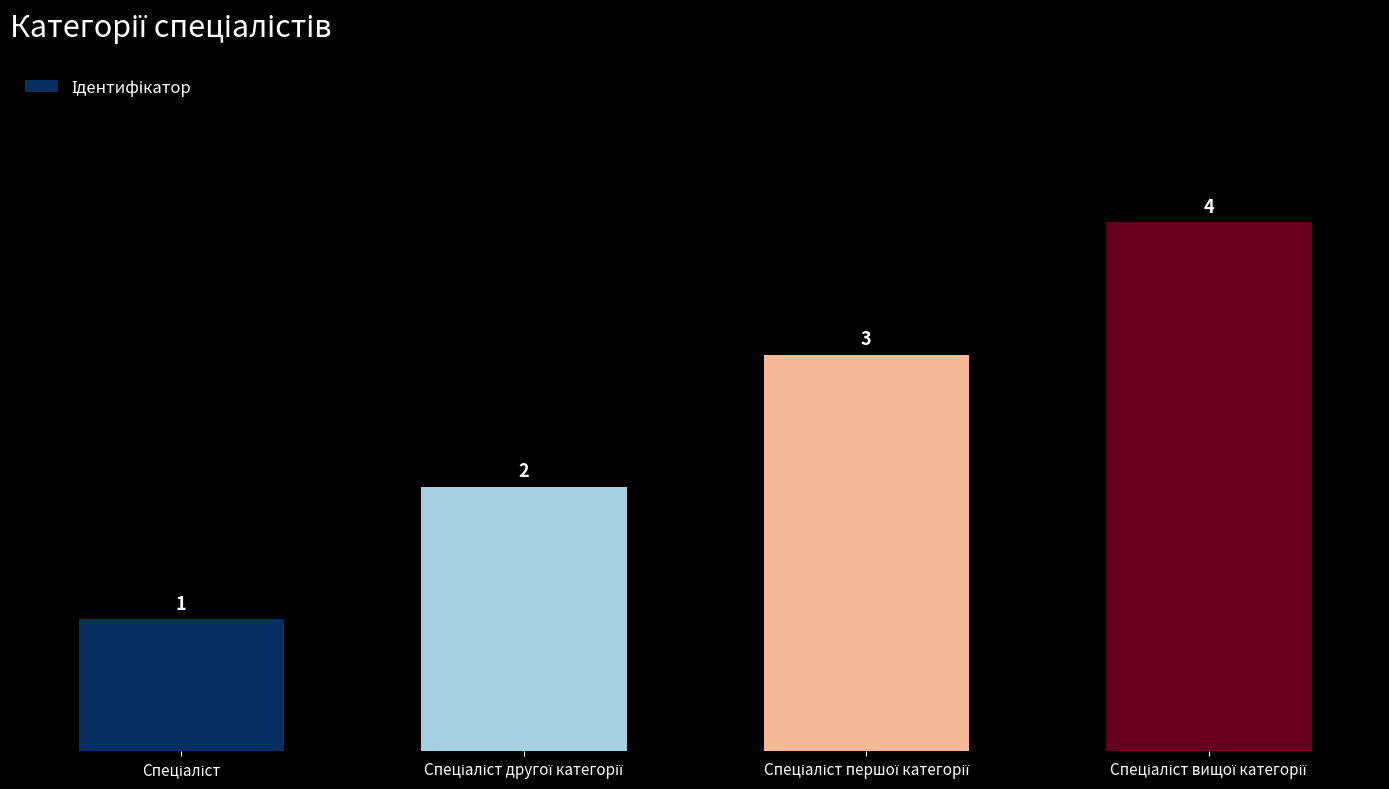

Count the values in the range 2 to 4.

3